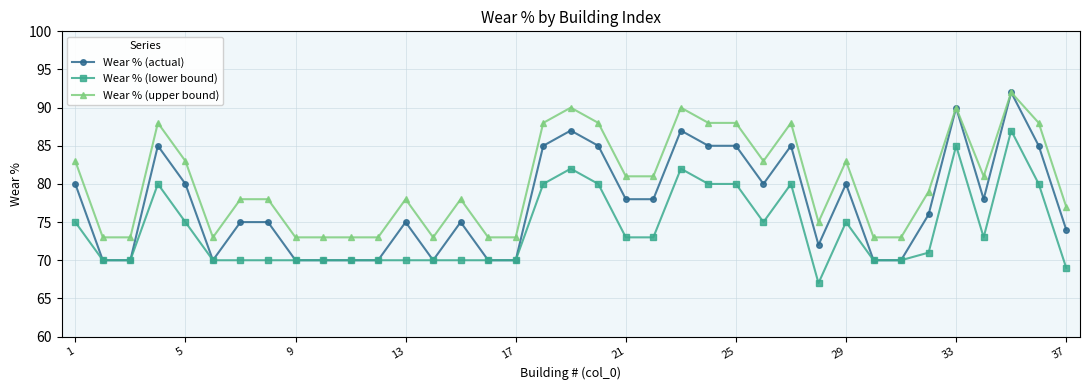

True or false: Wear % (lower bound) and Wear % (upper bound) cross at least once.

False